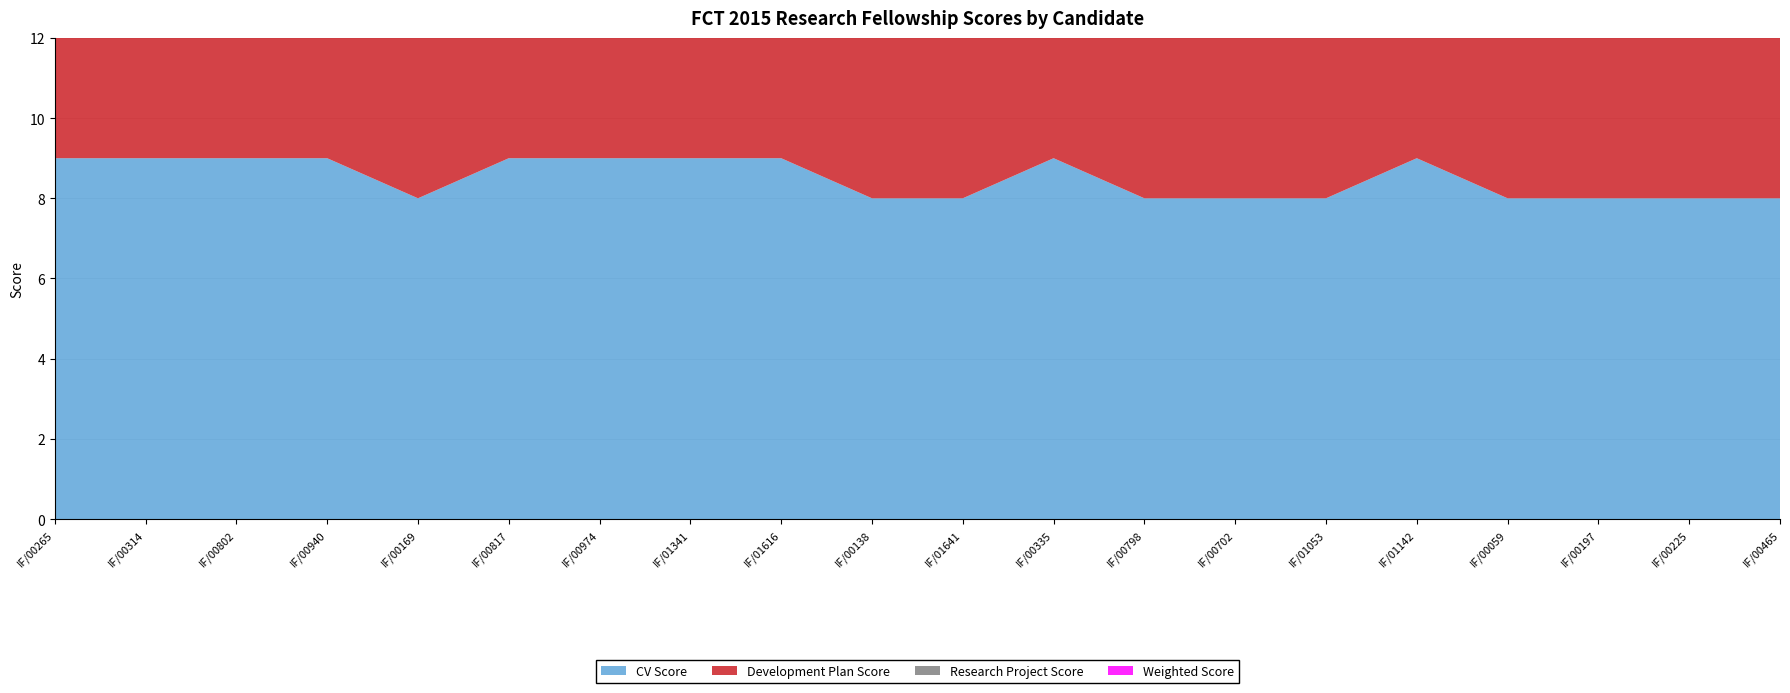

Reading left to right, what are all the values shown in this chart?

CV Score: 9.0	9.0	9.0	9.0	8.0	9.0	9.0	9.0	9.0	8.0	8.0	9.0	8.0	8.0	8.0	9.0	8.0	8.0	8.0	8.0
Development Plan Score: 9.0	8.0	8.0	8.0	9.0	8.0	8.0	8.0	8.0	8.0	8.0	8.0	9.0	9.0	9.0	7.0	8.0	8.0	8.0	8.0
Research Project Score: 9.0	8.0	8.0	8.0	9.0	8.0	8.0	8.0	8.0	9.0	9.0	7.0	8.0	8.0	8.0	7.0	8.0	8.0	8.0	8.0
Weighted Score: 9.0	8.5	8.5	8.5	8.5	8.5	8.5	8.5	8.5	8.4	8.4	8.1	8.1	8.1	8.1	8.0	8.0	8.0	8.0	8.0